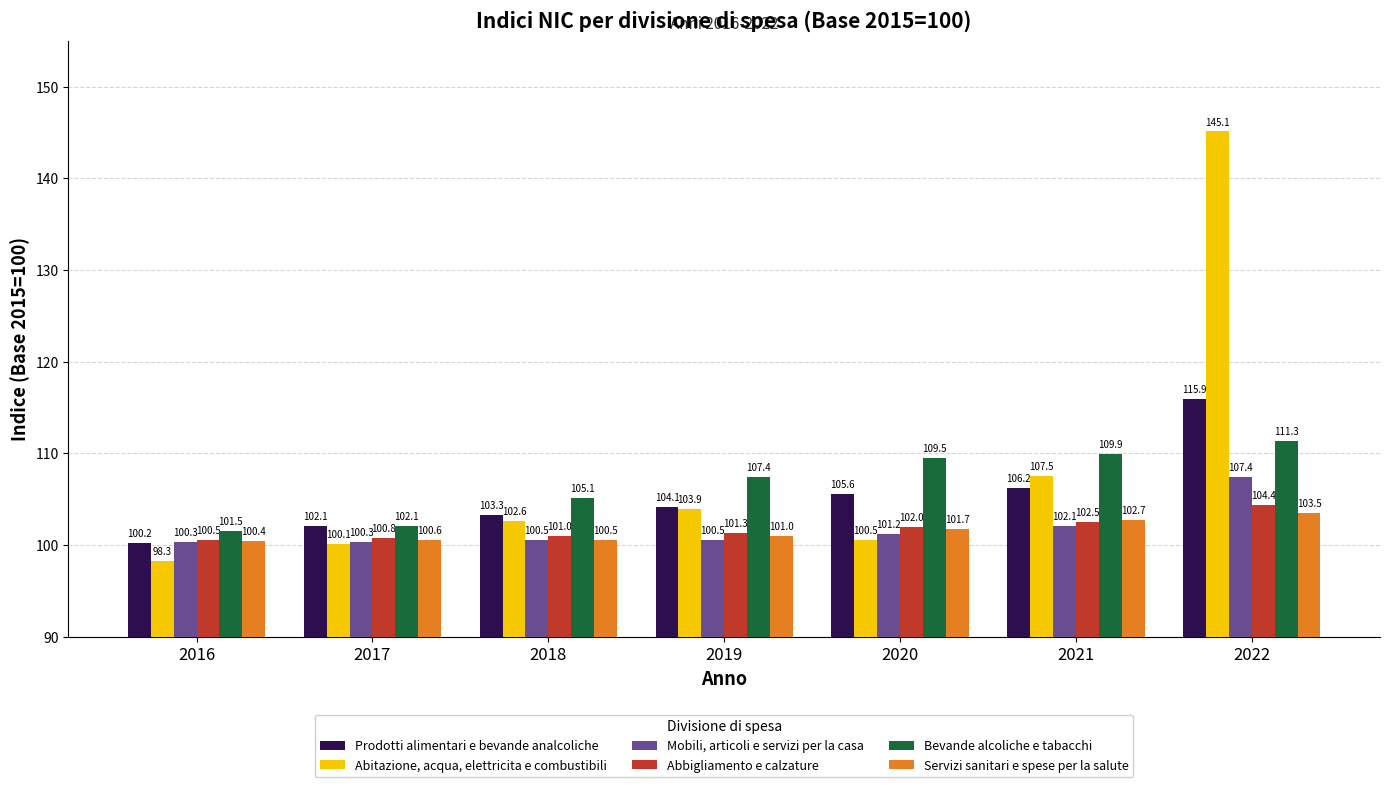

Where is Bevande alcoliche e tabacchi nearest to the value 106?

2018